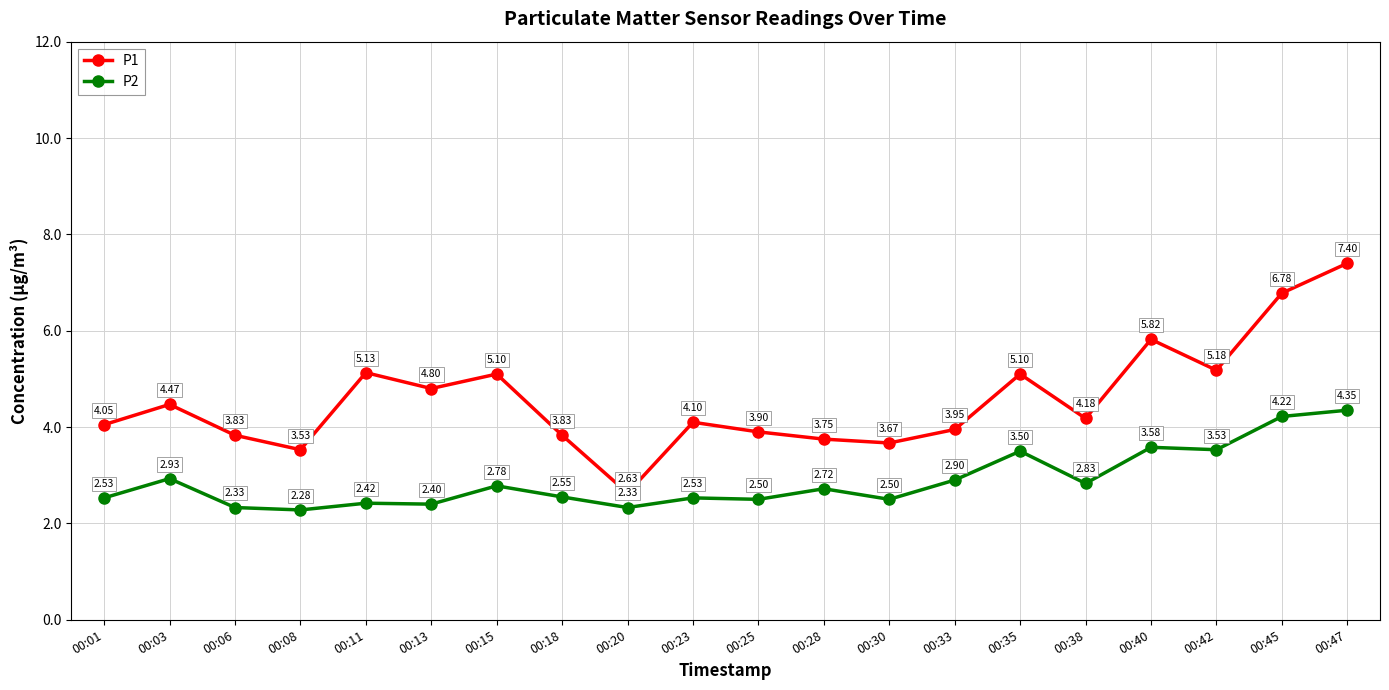

What is the average value of the P1 series?

4.6